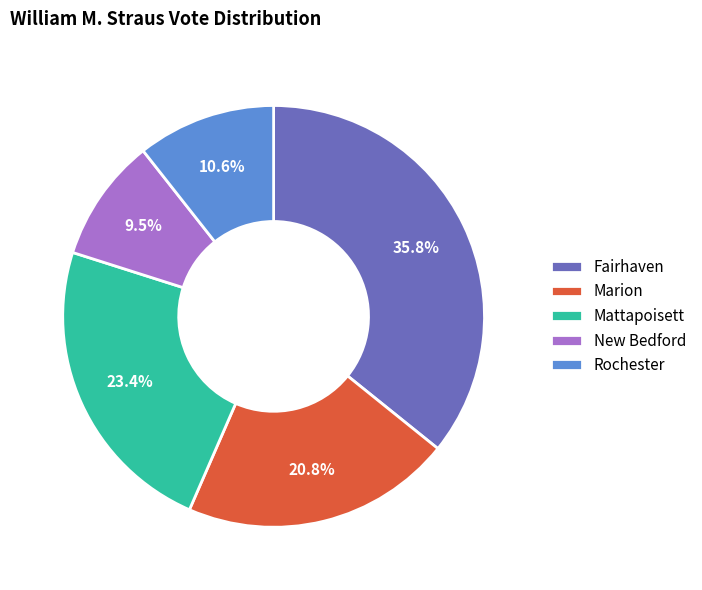

How many segments does this pie chart have?

5